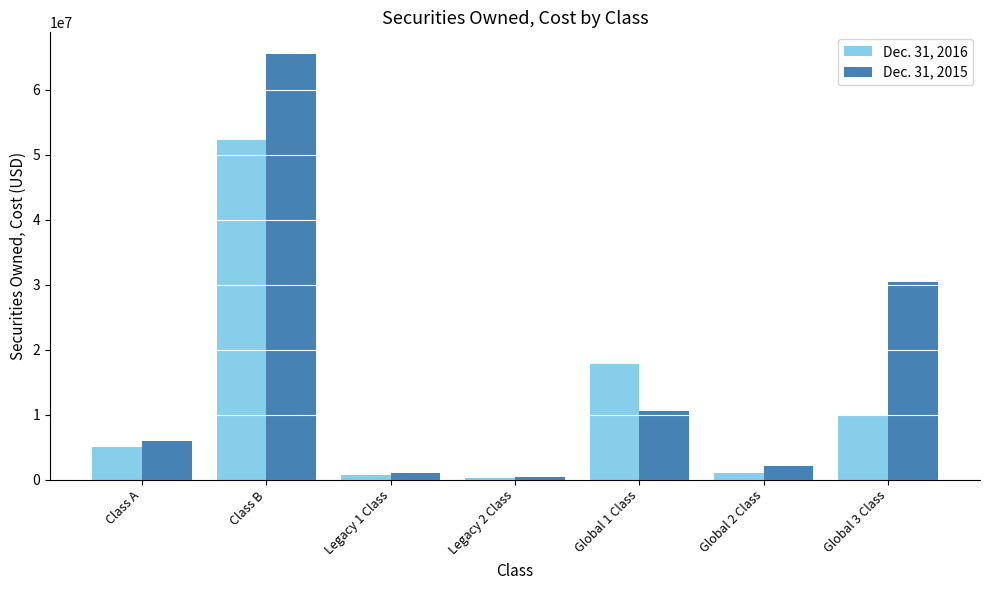

Are the bars horizontal?

No